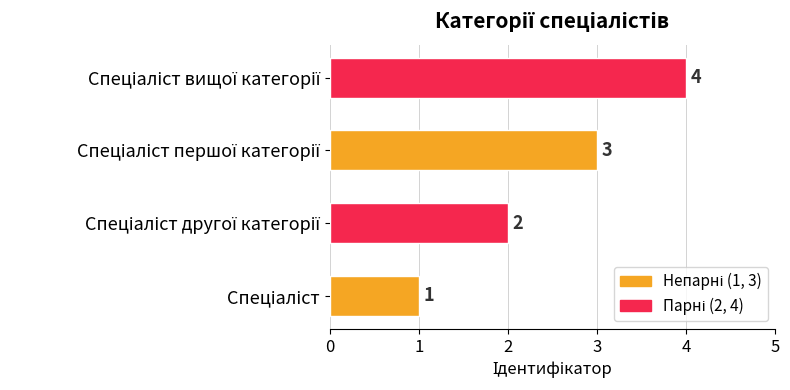

What is the maximum value shown in the chart?

4